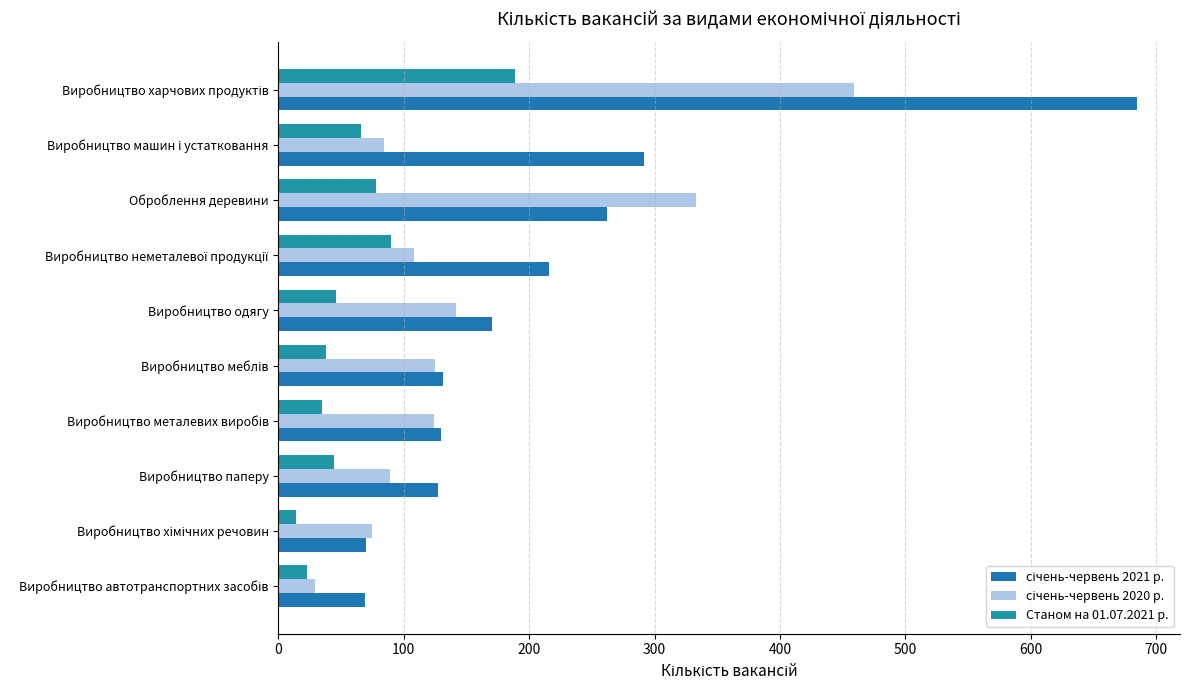

How many distinct data groups are displayed?

3